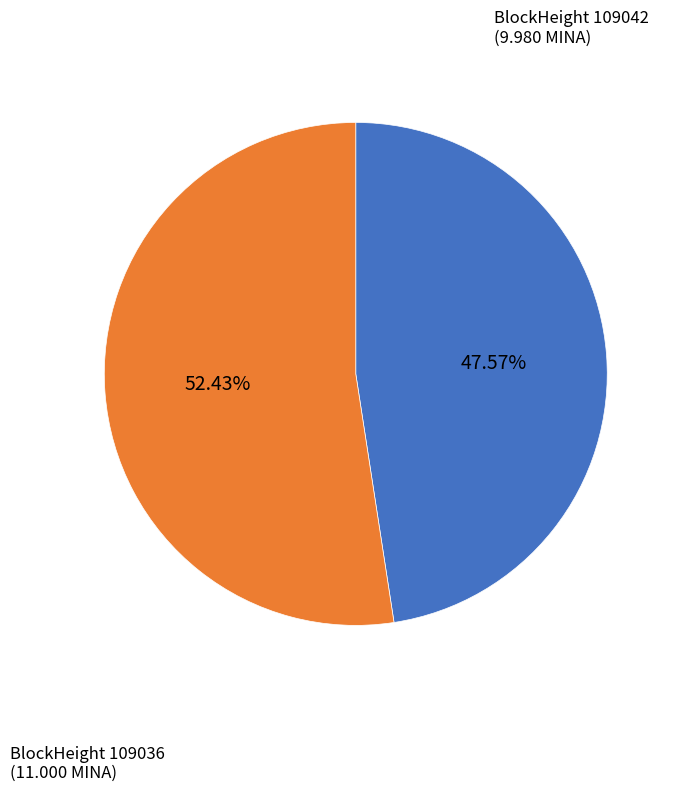

How many slices are in this pie chart?

2